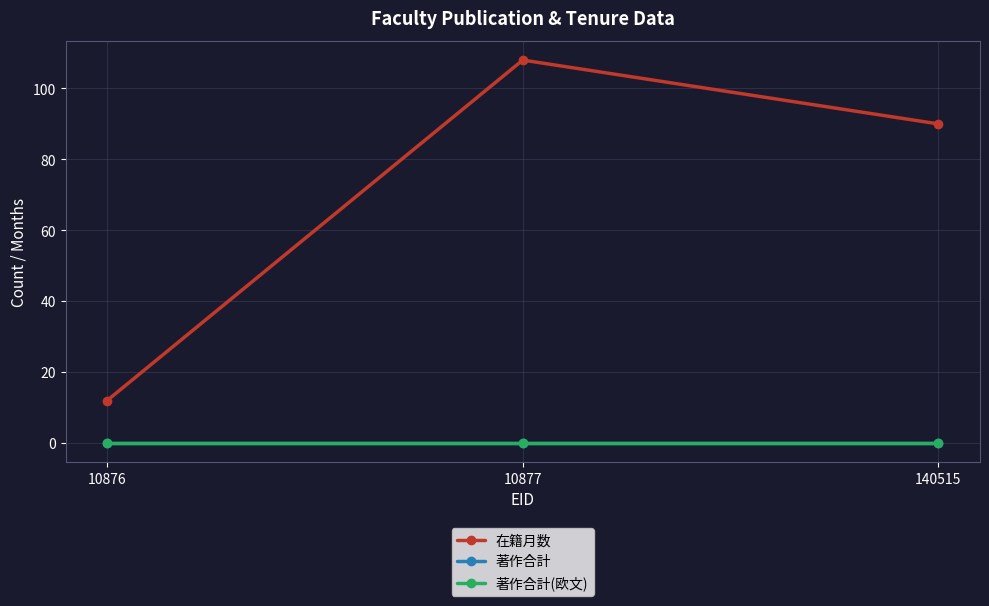

What is the total value across all series at 10877?

108